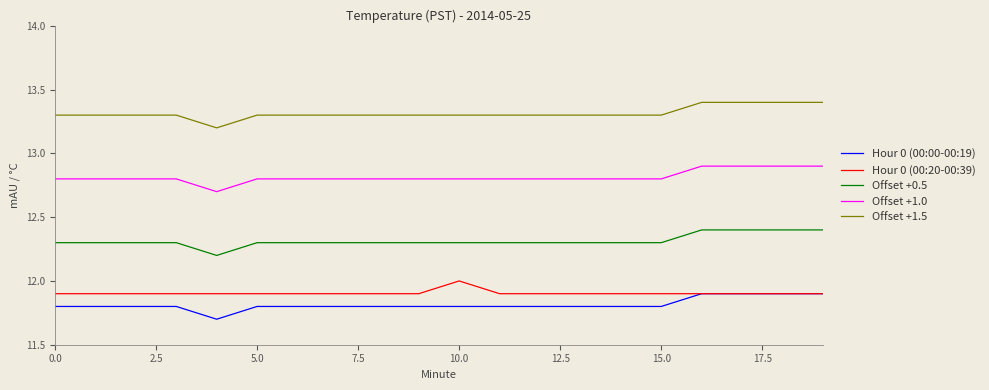

Which series has the largest total across all categories?

Offset +1.5